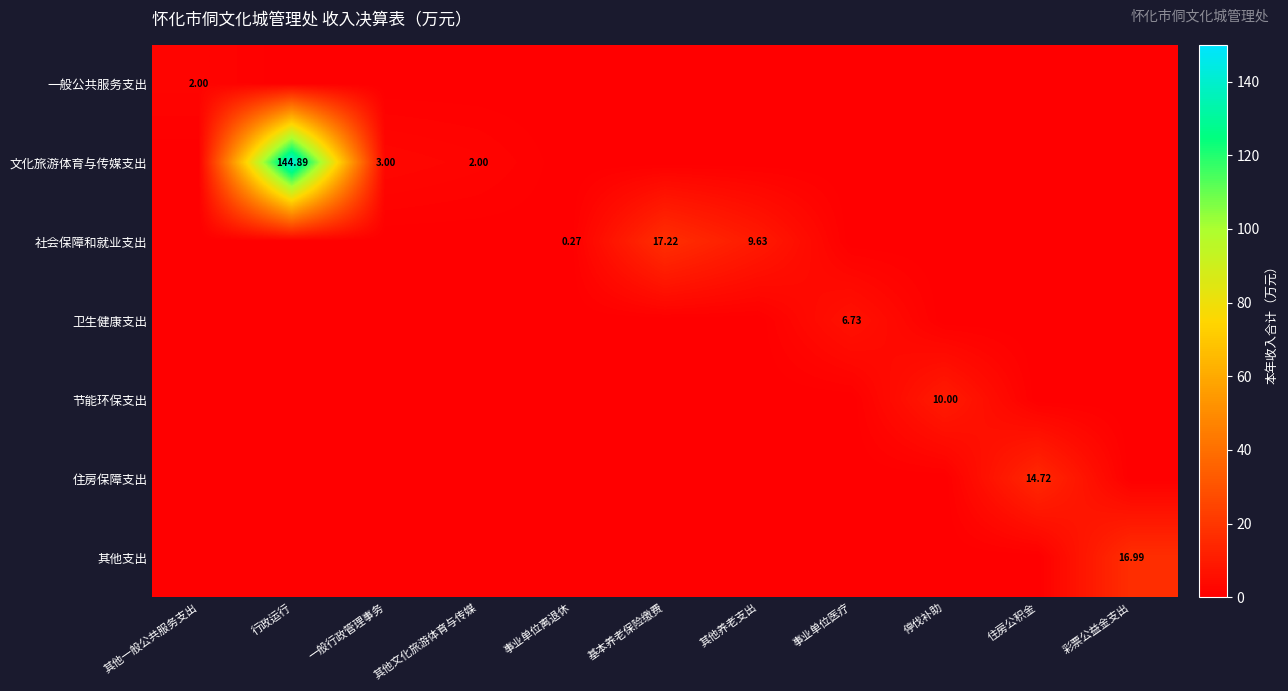

Is the value of 社会保障和就业支出 at 彩票公益金支出 greater than the value of 节能环保支出 at 住房公积金?

No